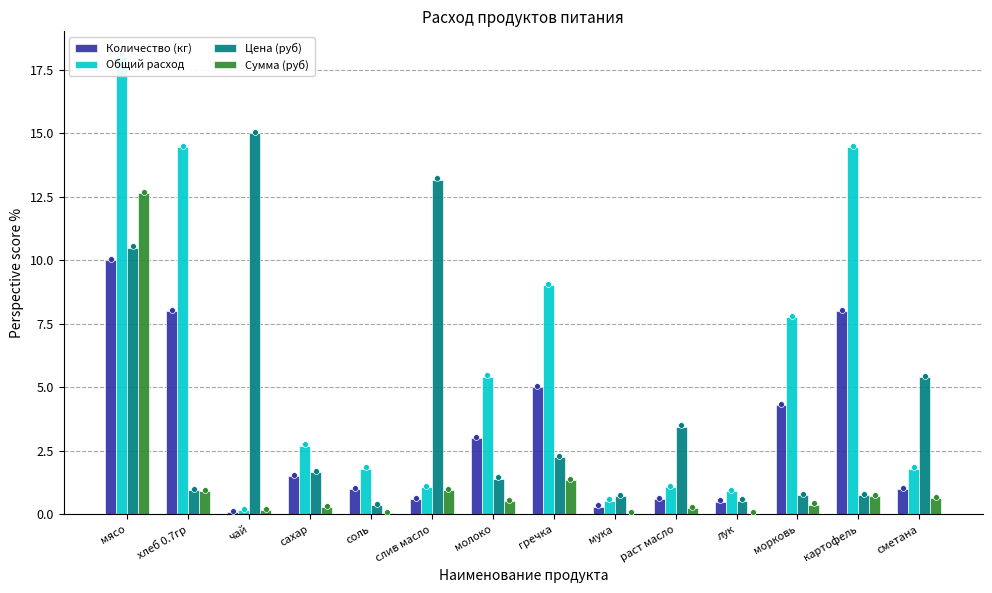

At which category is the sum across all series the highest?

мясо